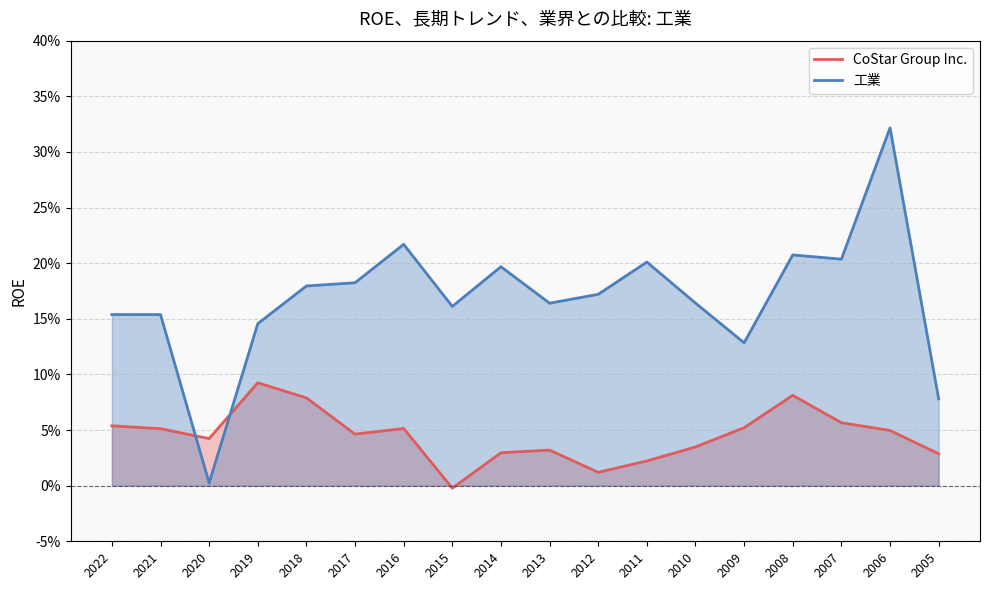

List the series in order of their overall mean, lowest first.

CoStar Group Inc._line, 工業_line